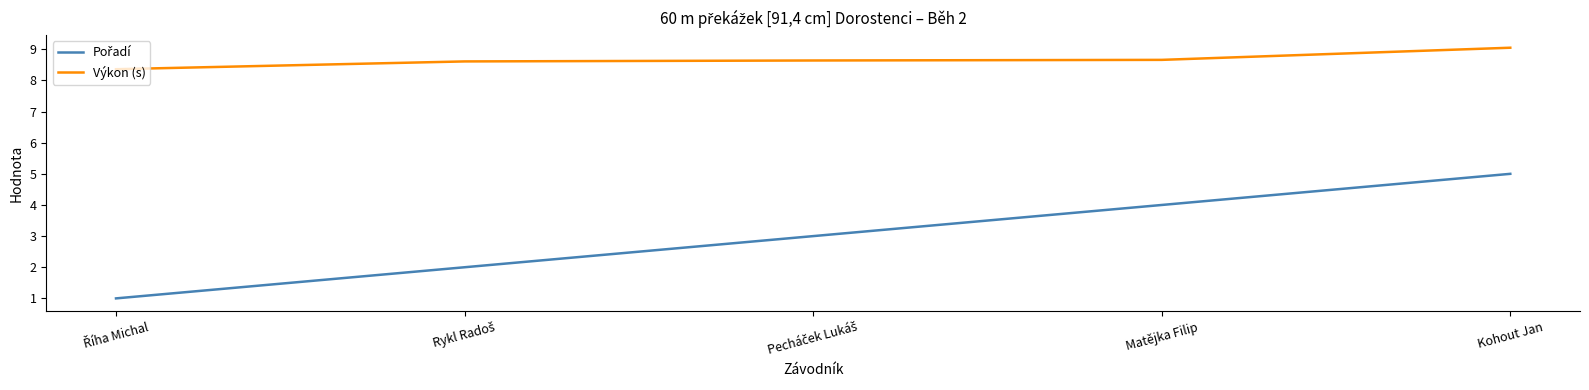

At which category does the chart reach its peak across all series?

Kohout Jan